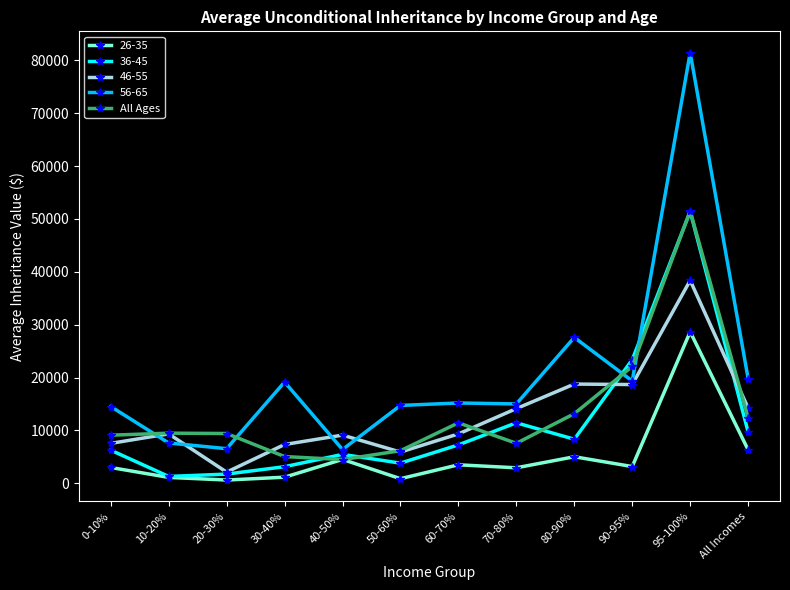

What is the greatest value displayed?

81427